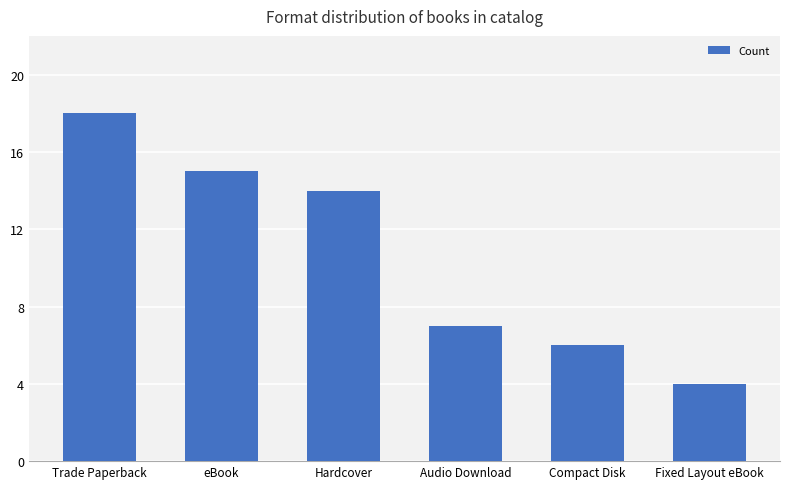

How many bars are there in total?

6